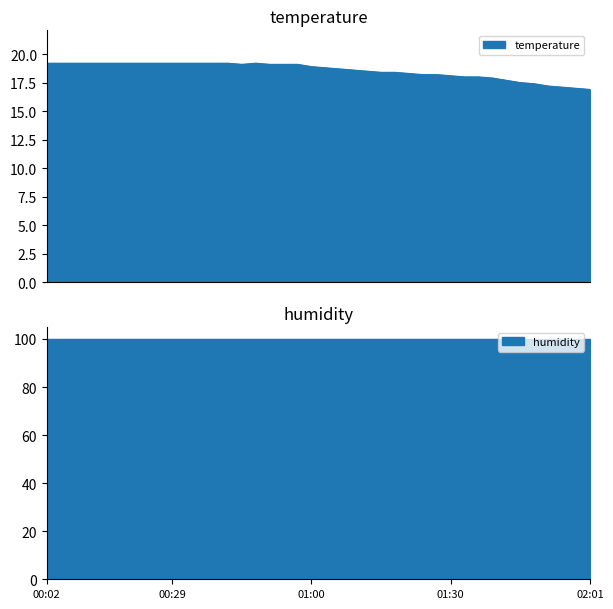

At which category does the chart reach its peak across all series?

00:02